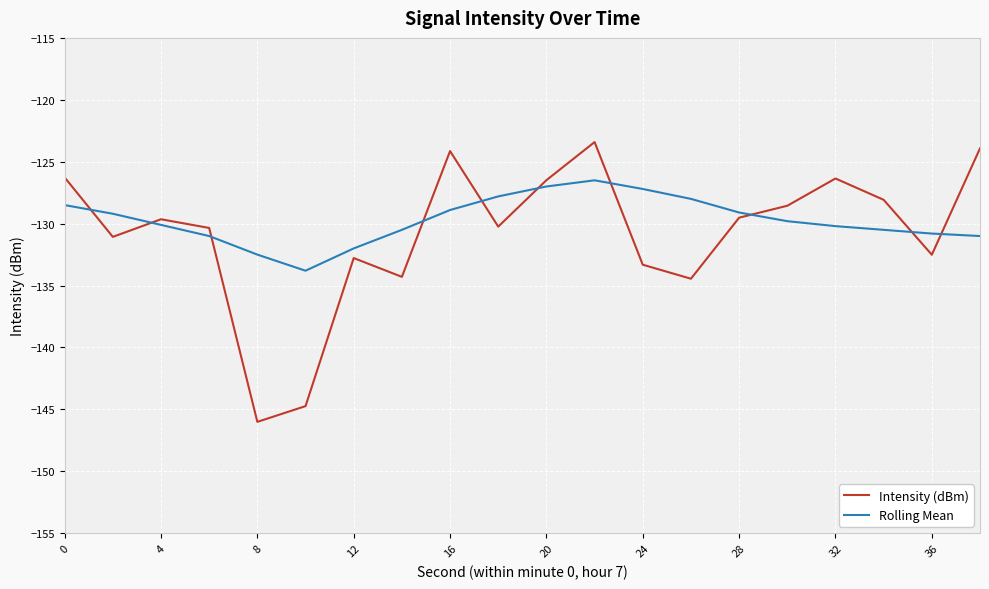

Which series has the widest spread of values?

Intensity (dBm)